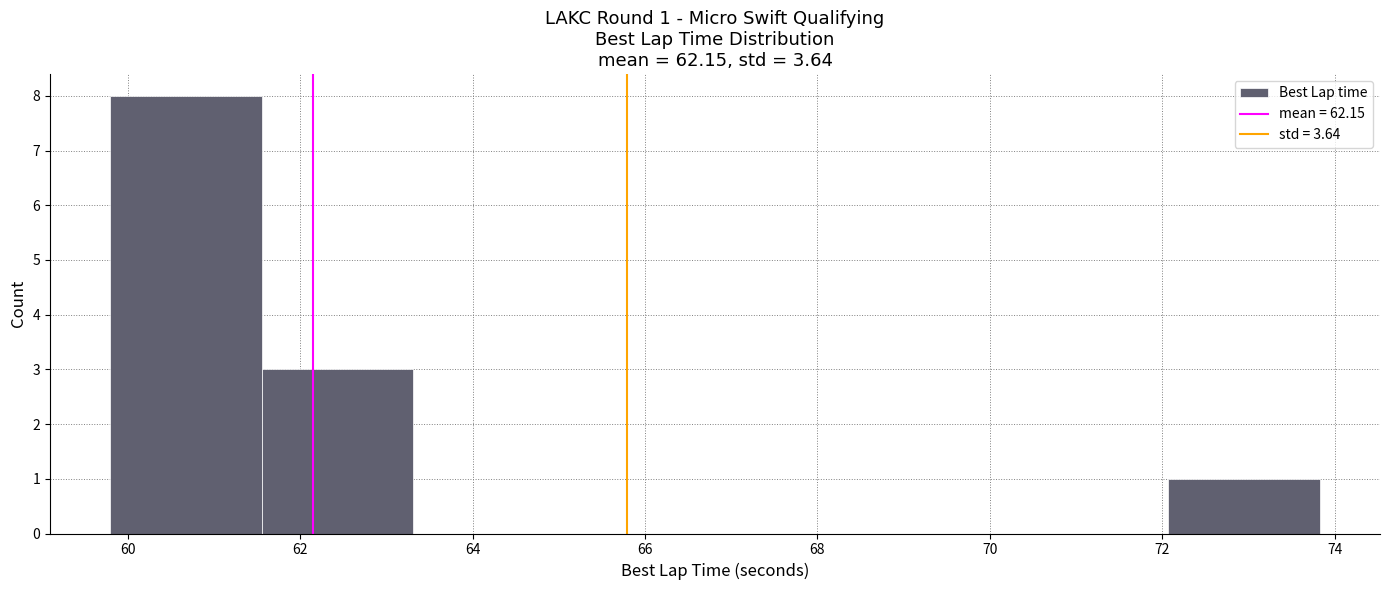

Over which range of the x-axis is the bar tallest?

59.8 to 61.6